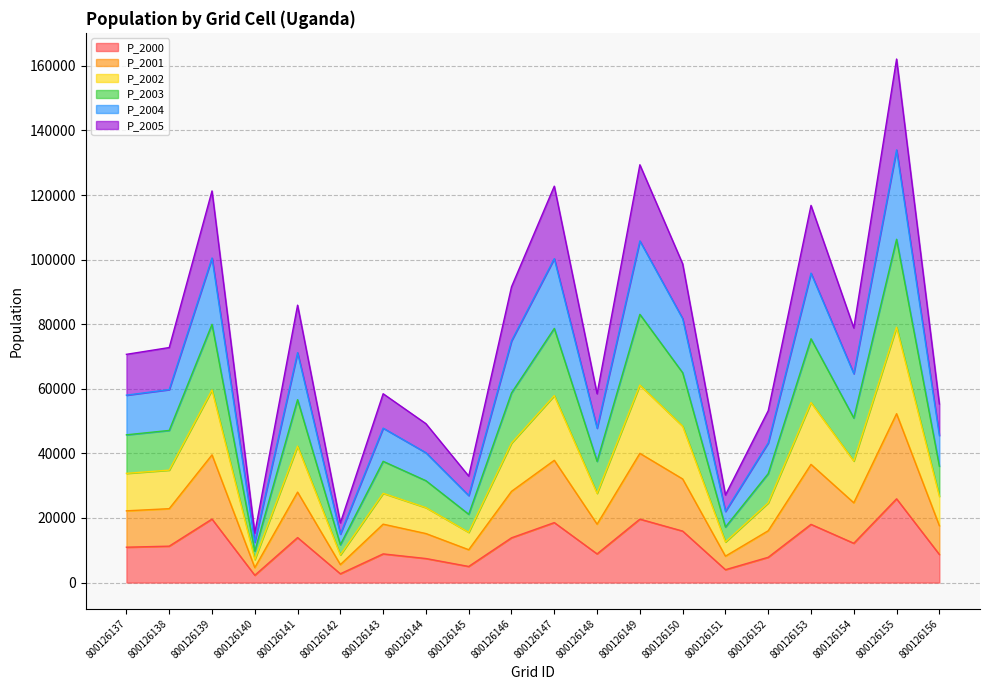

True or false: P_2004 has a value of 62822.4 at 800126156.

False